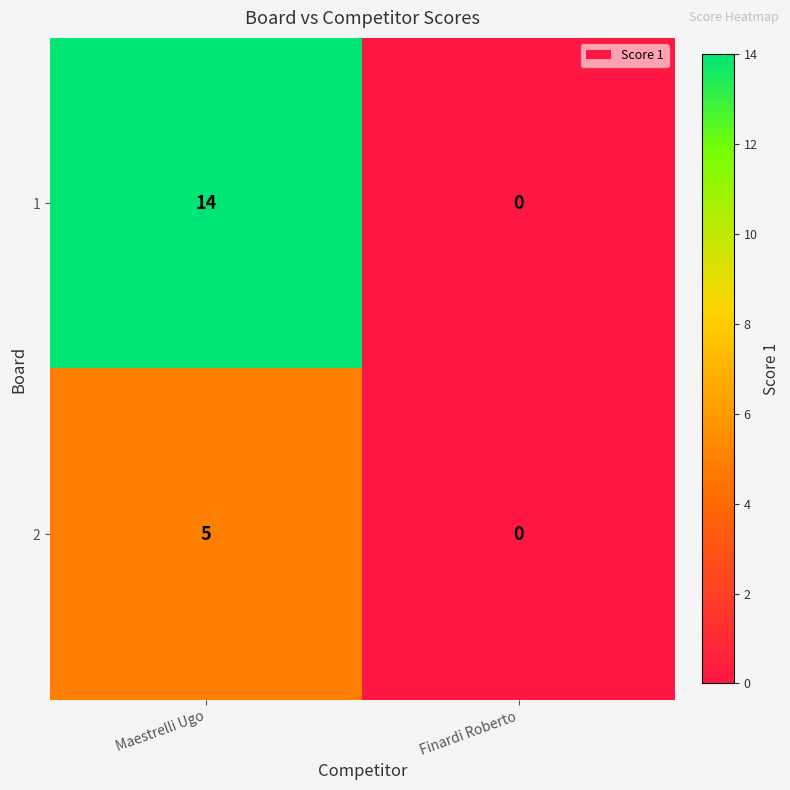

List the series in order of their overall mean, highest first.

1, 2